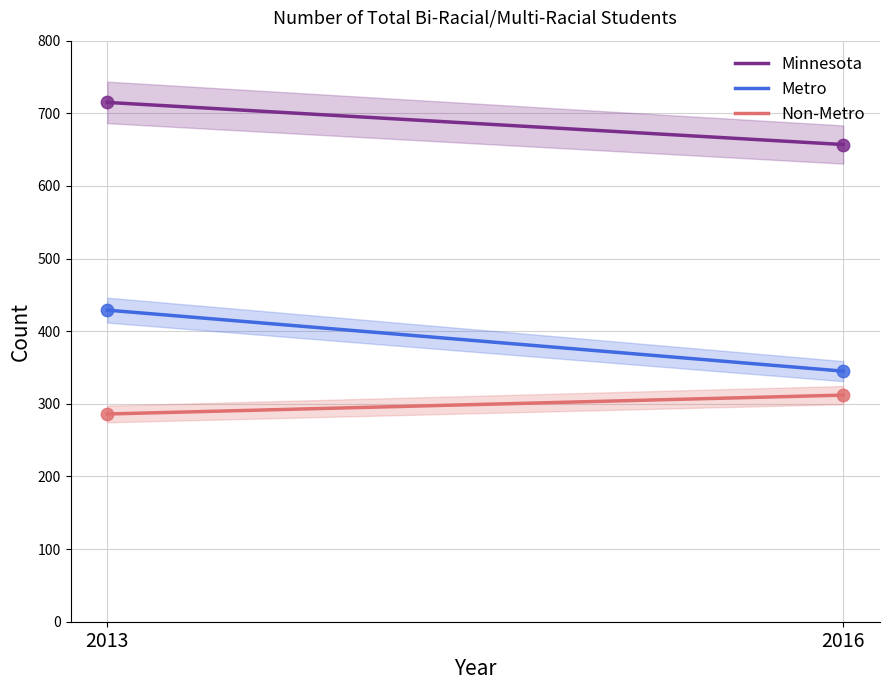

Is the value of Non-Metro at 2016 greater than the value of Metro at 2013?

No